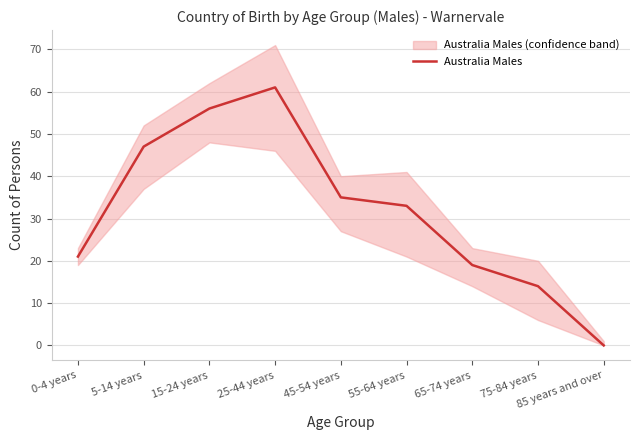

At which category does the data reach its first local peak?

25-44 years